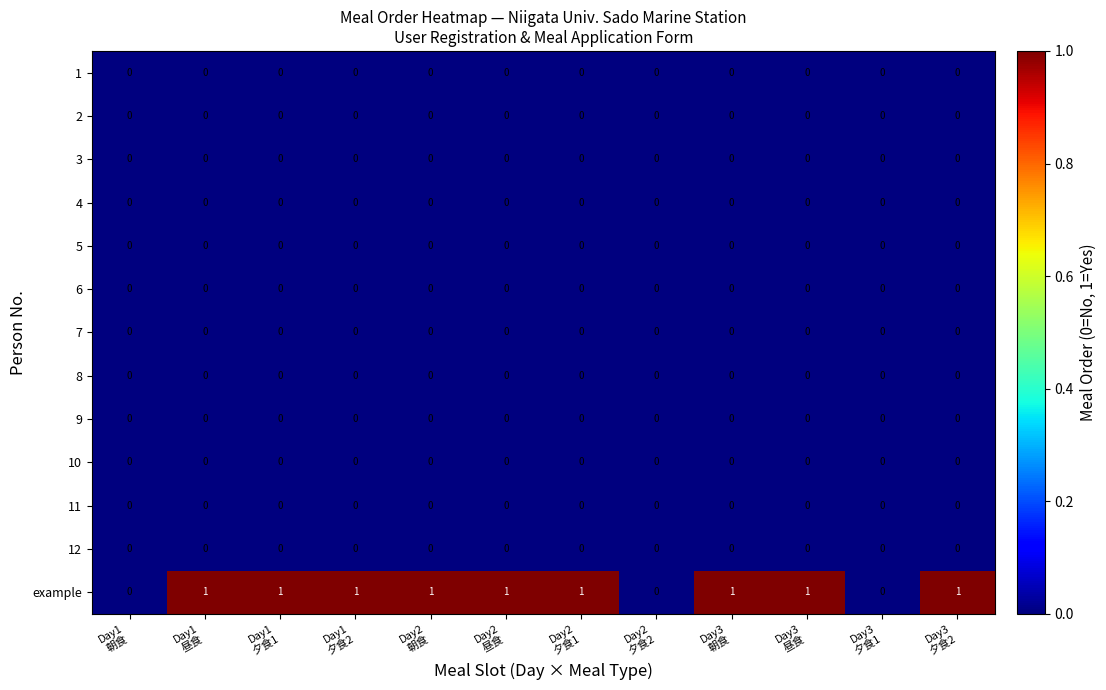

How many example values are between 1 and 2?

9